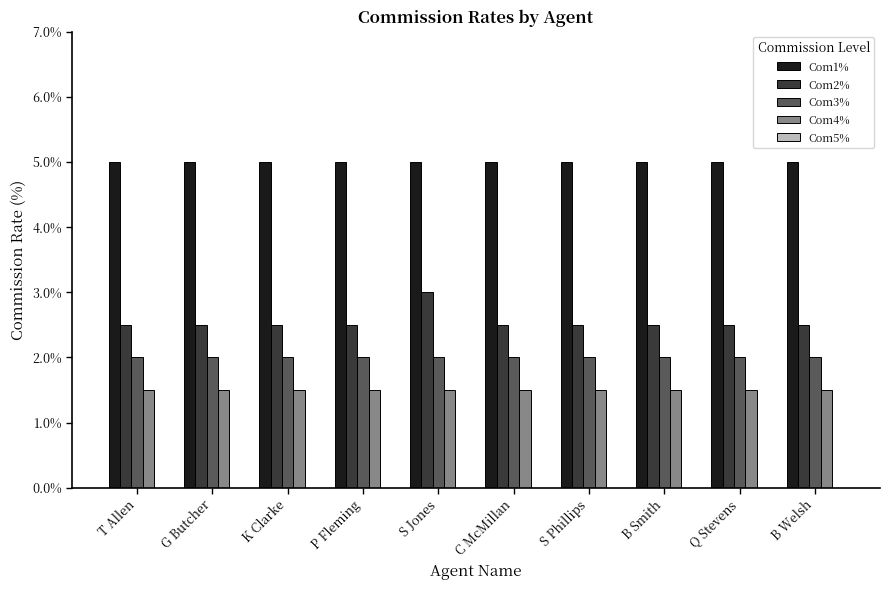

At how many categories does at least one series exceed 1?

10